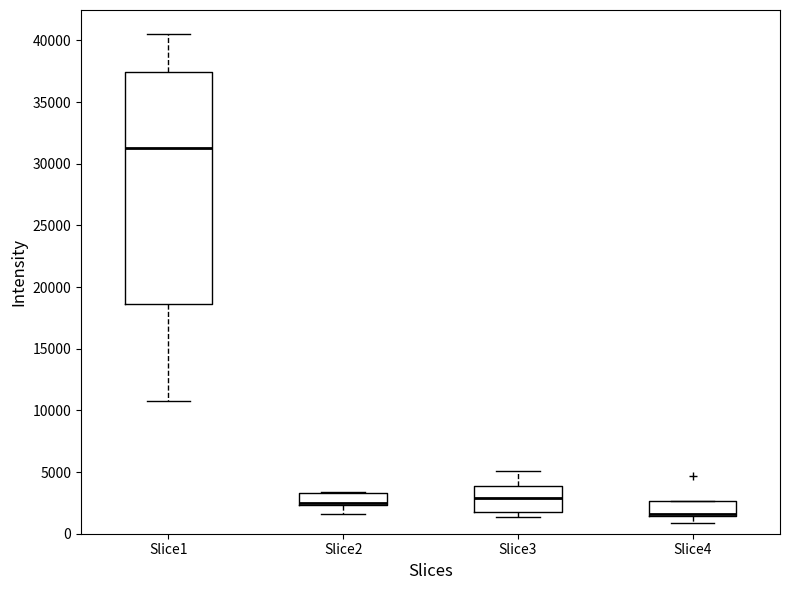

Where does the lower whisker of the box for Slice4 end on the y-axis? The values are not printed on the chart, so give them approximately, as read against the axis.

1000